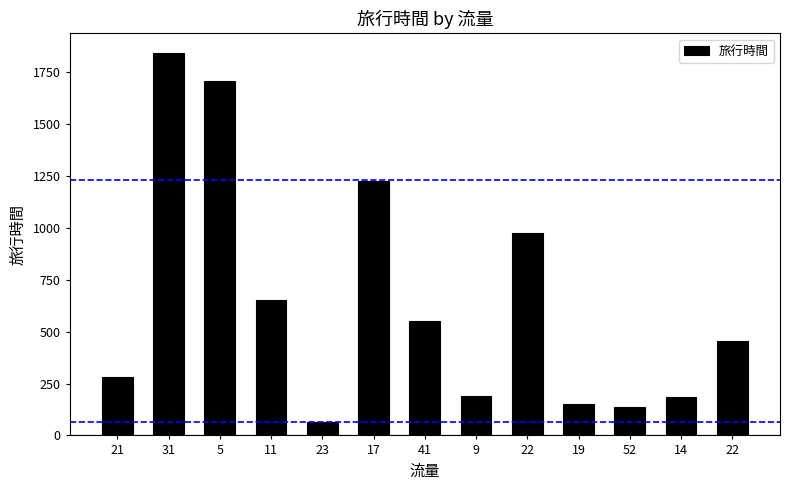

Are the bars grouped side by side (vs. stacked)?

No